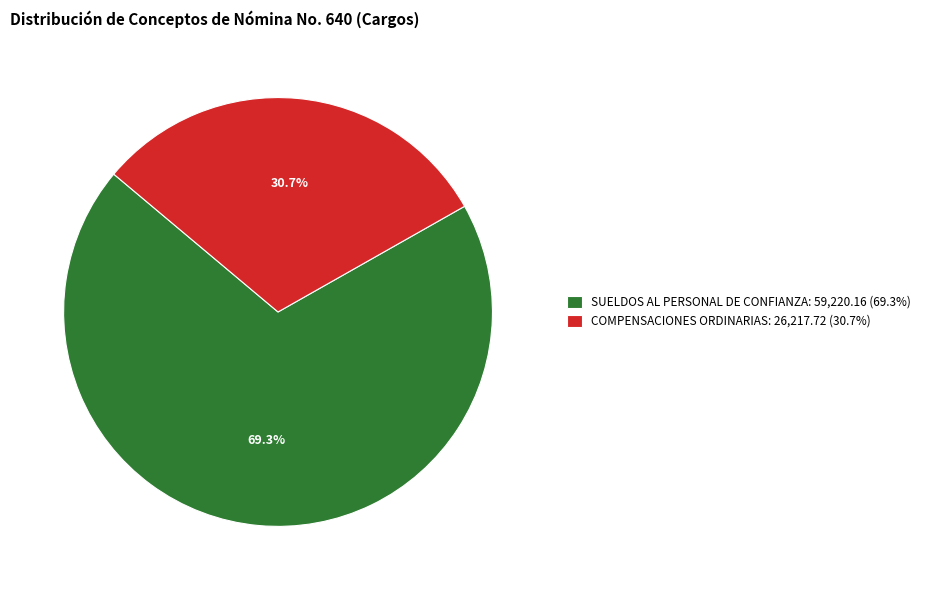

The SUELDOS AL PERSONAL DE CONFIANZA slice represents 69% of the pie. True or false?

True